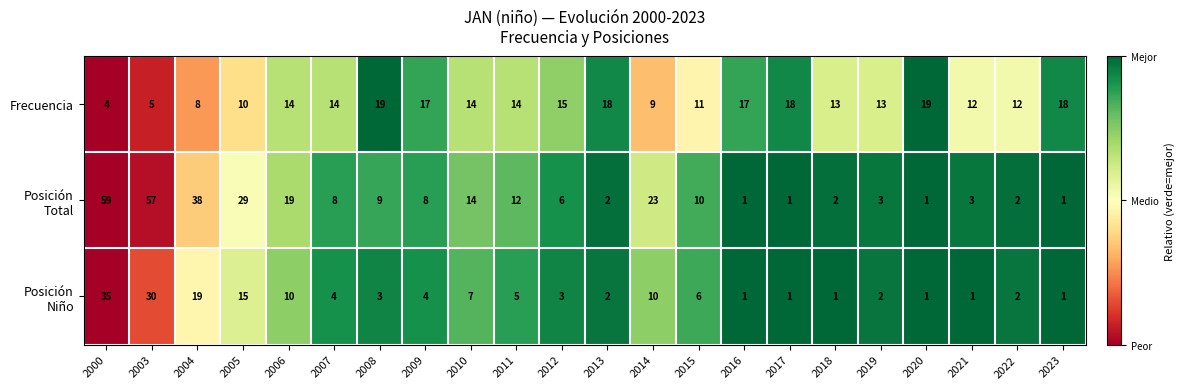

The Frecuencia series shows 6 at 2017. True or false?

False